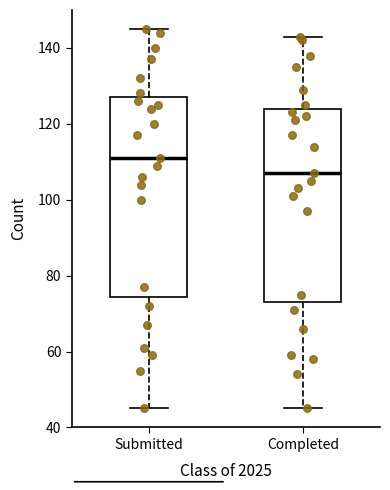

Which box's median line is the highest?

Submitted